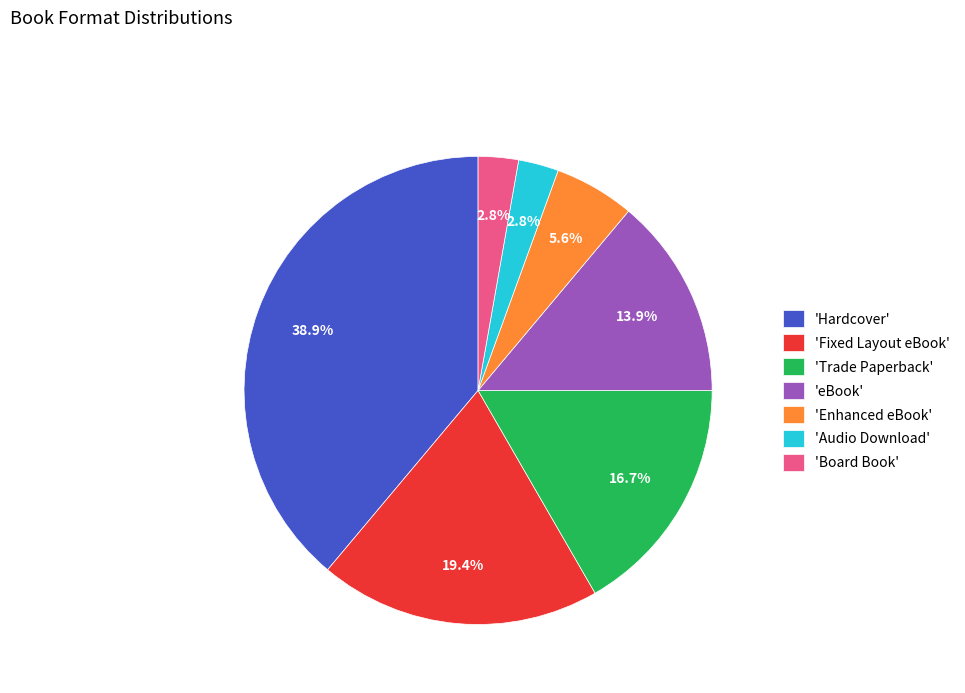

Does any single category account for the majority?

No